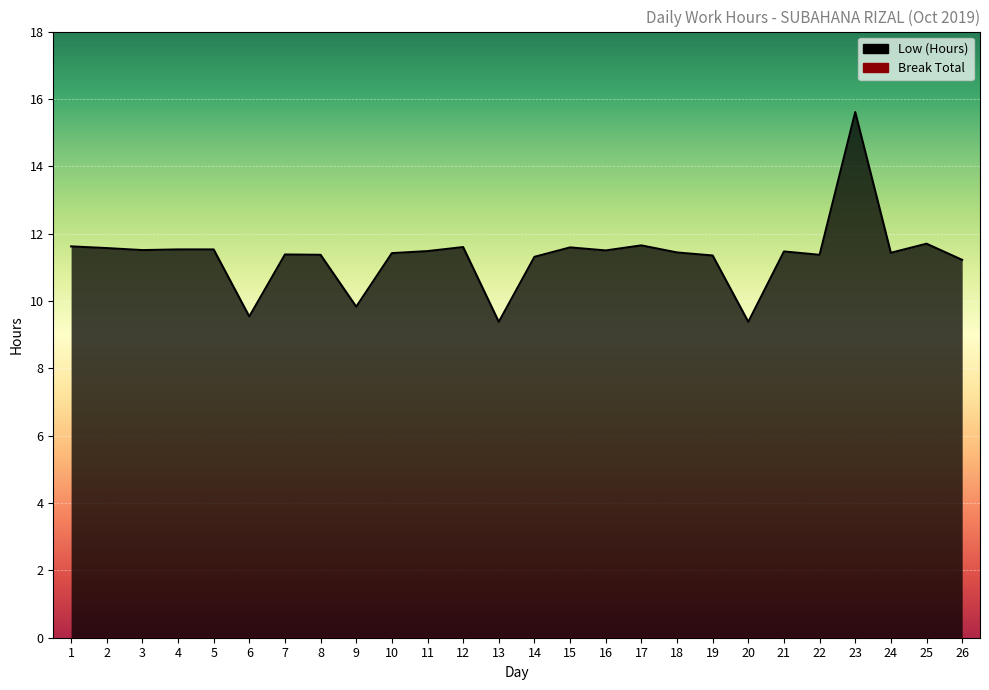

List the labels in order of value, largest first.

23, 25, 17, 1, 12, 15, 2, 4, 5, 3, 16, 11, 21, 18, 24, 10, 7, 8, 22, 19, 14, 26, 9, 6, 13, 20